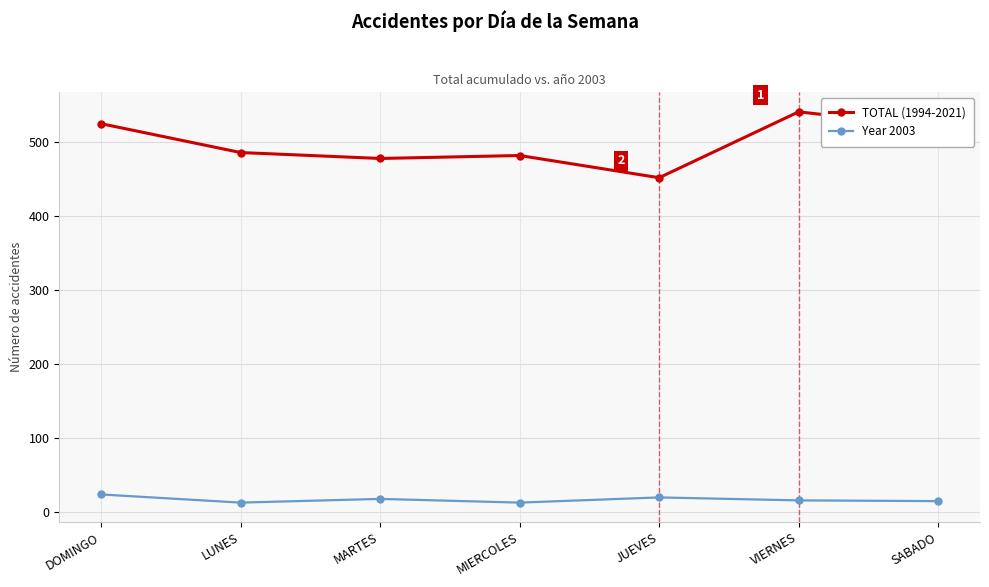

What is the spread (max minus min) of values at LUNES?

473